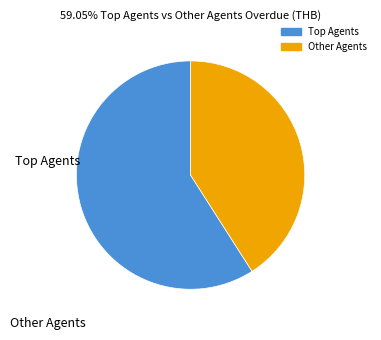

Is there a majority slice in this chart?

Yes